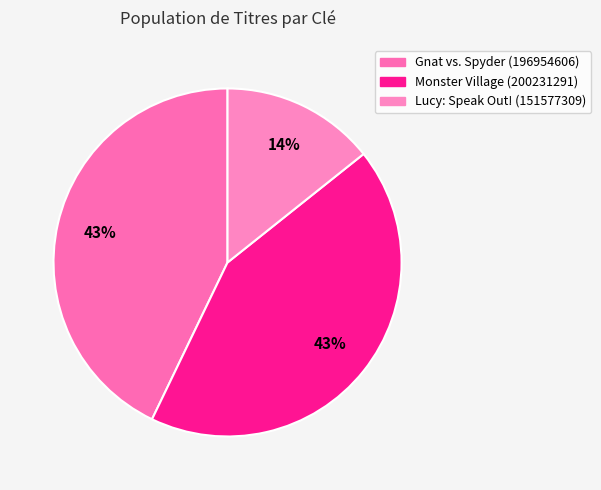

Do Monster Village (200231291) and Gnat vs. Spyder (196954606) together represent more than half of the pie?

Yes